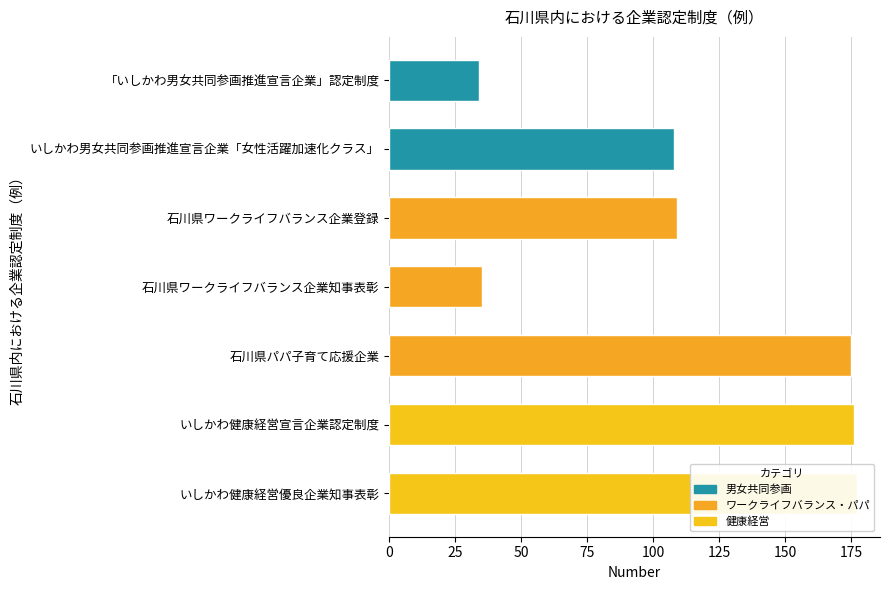

What is the value of the 5th bar from the left?

175